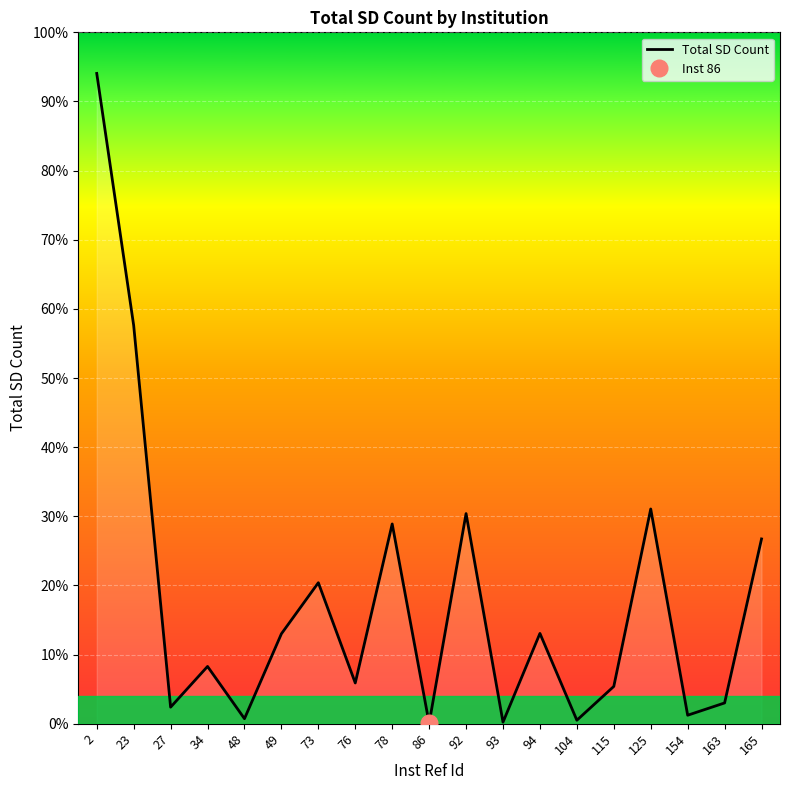

List the labels in order of value, smallest first.

86, 93, 104, 48, 154, 27, 163, 115, 76, 34, 49, 94, 73, 165, 78, 92, 125, 23, 2